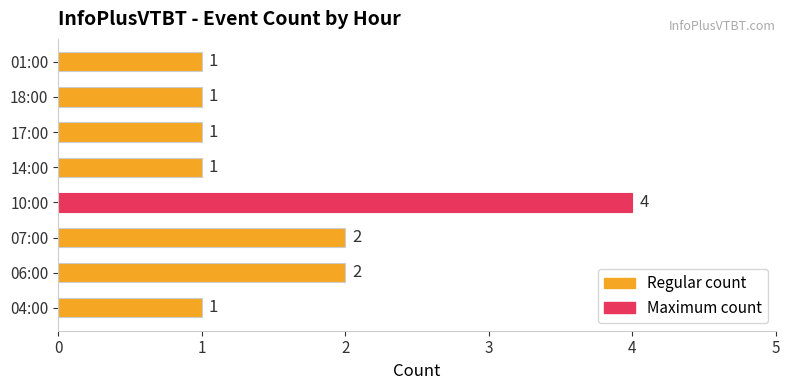

Reading bottom to top, what are all the values shown in this chart?

1	2	2	4	1	1	1	1